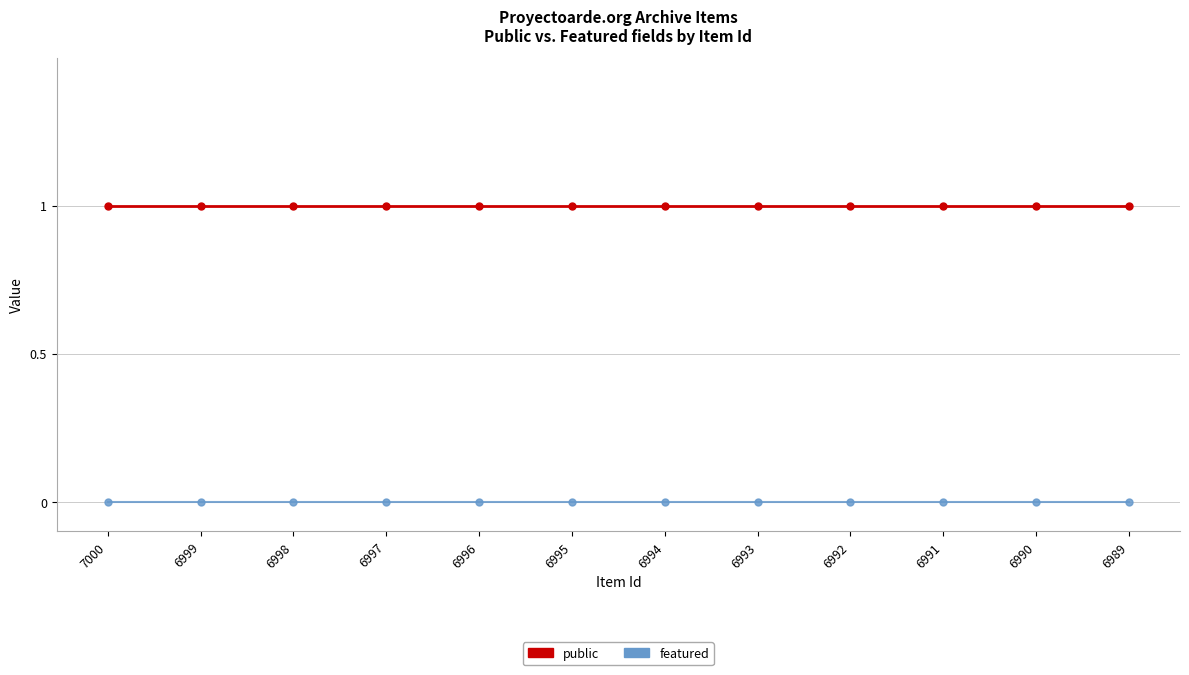

Does the chart display data point markers on the line(s)?

Yes